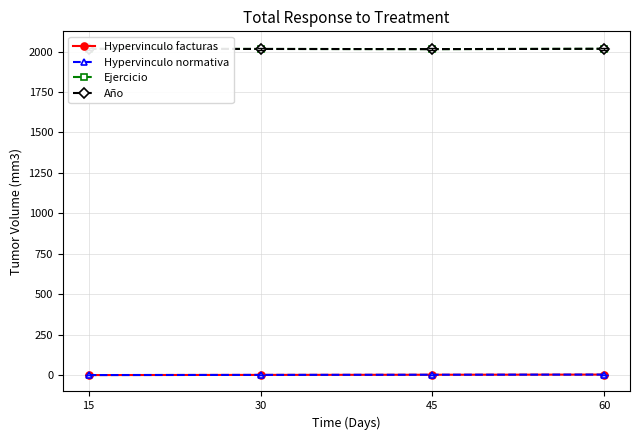

What are all the series names shown in the legend?

Hypervinculo facturas, Hypervinculo normativa, Ejercicio, Año